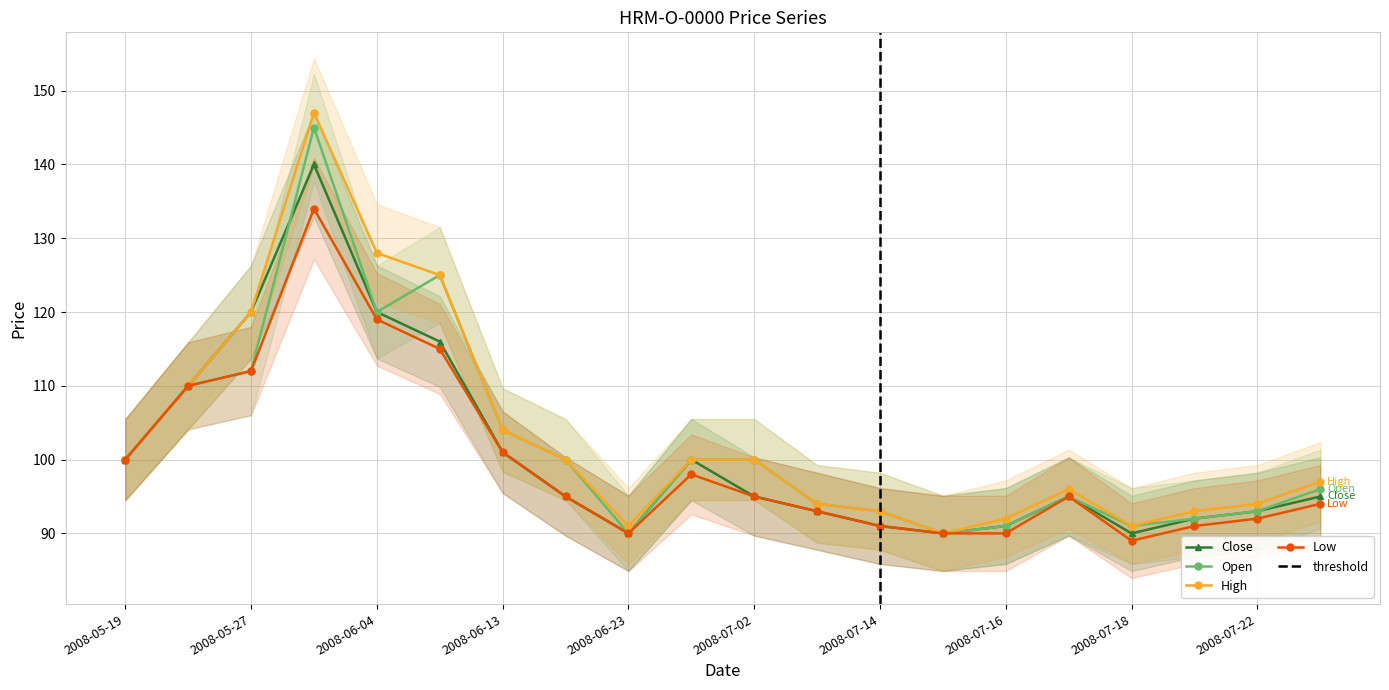

Does the chart have visible grid lines?

Yes